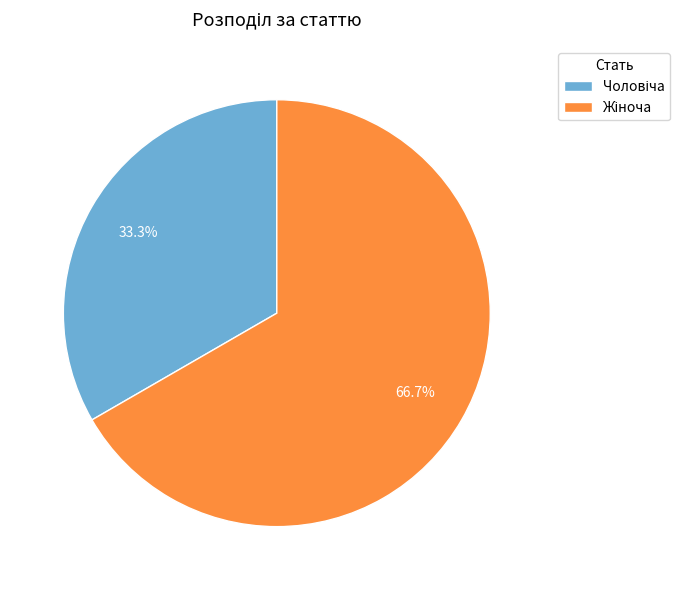

Is there any slice that represents more than half of the pie?

Yes